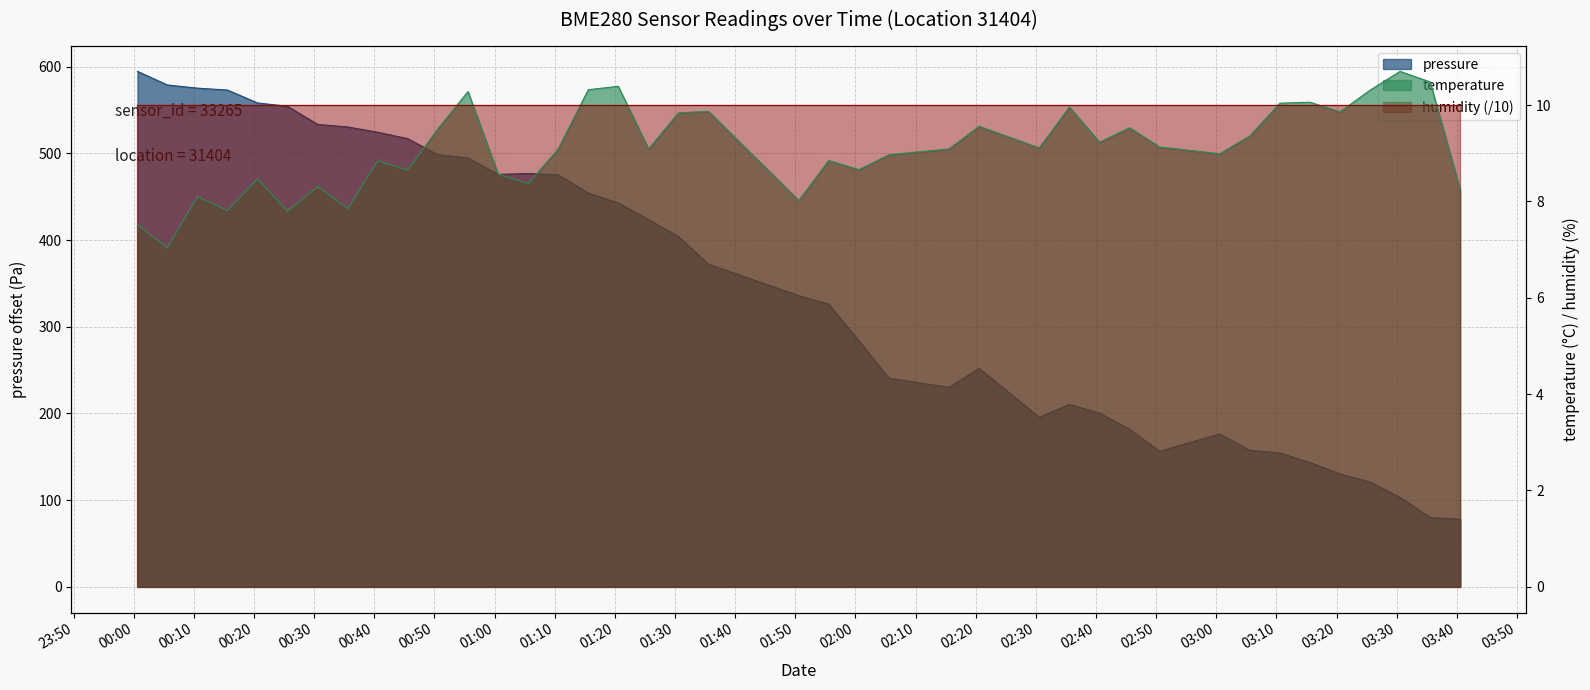

What is the smallest value displayed?

7.0